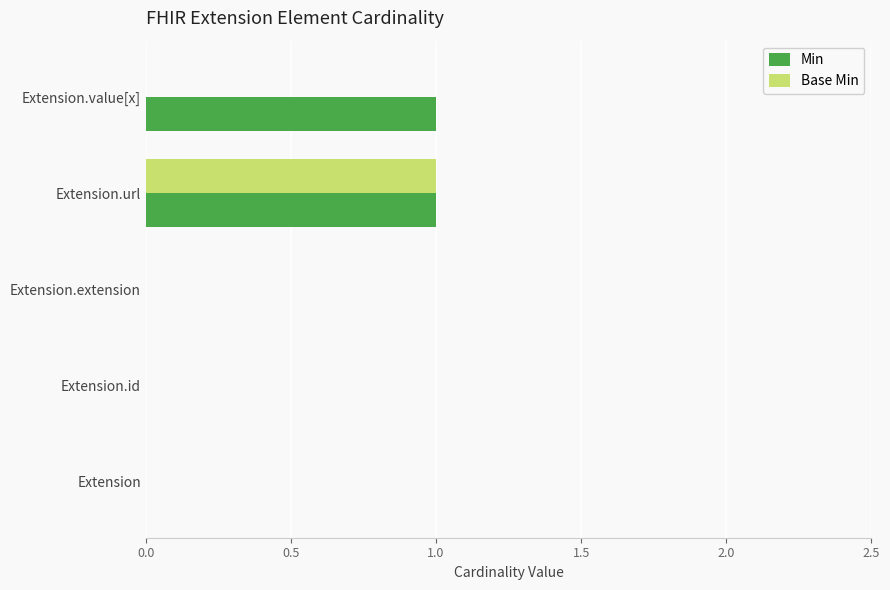

At which category is the sum across all series the highest?

Extension.url